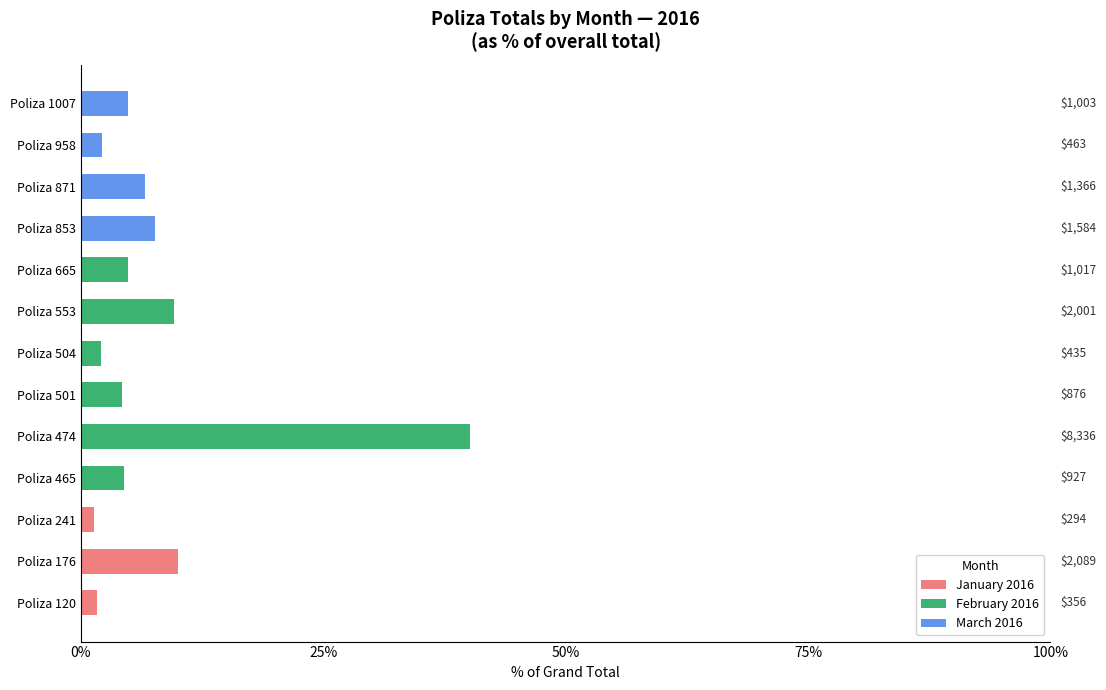

Is it true that January 2016 equals 3.7 at Poliza 1007?

False